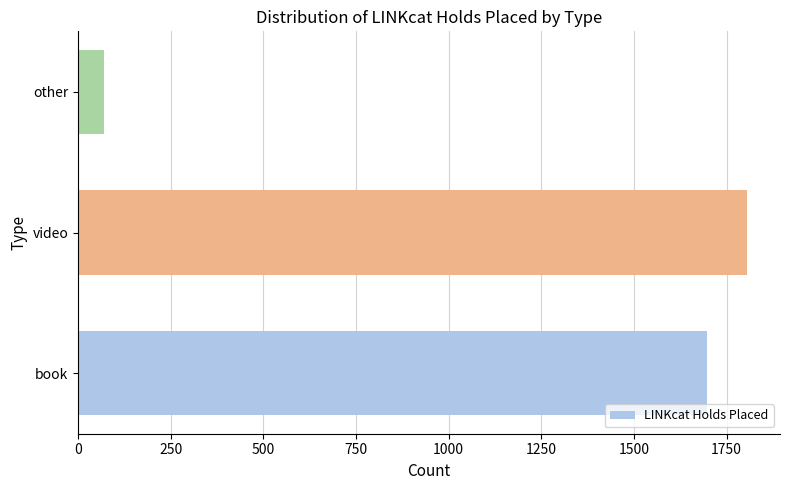

What is the difference between the maximum and minimum values?

1735